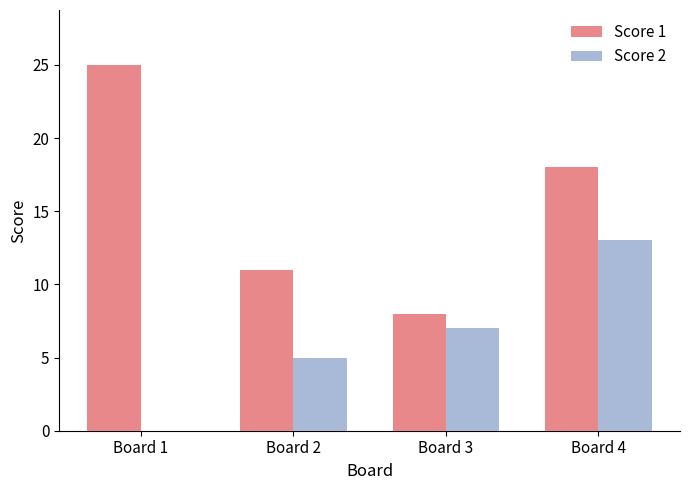

Which series changed the most between Board 1 and Board 4?

Score 2